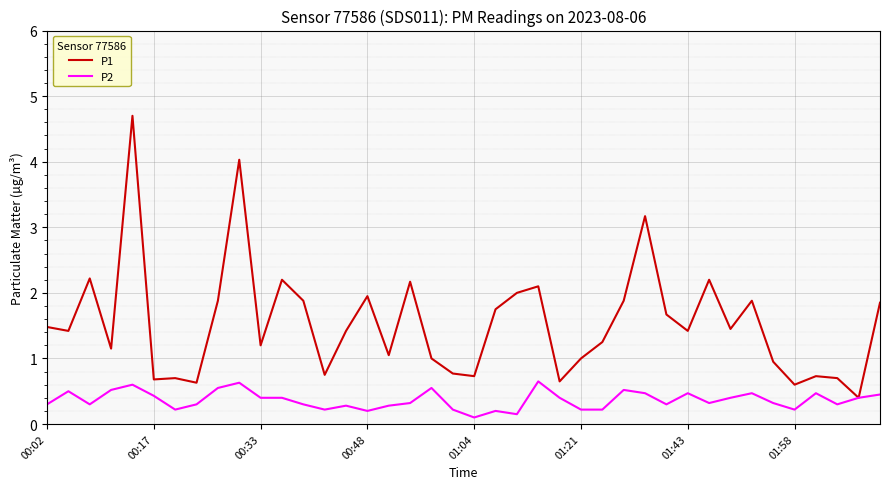

Which series has the largest total across all categories?

P1